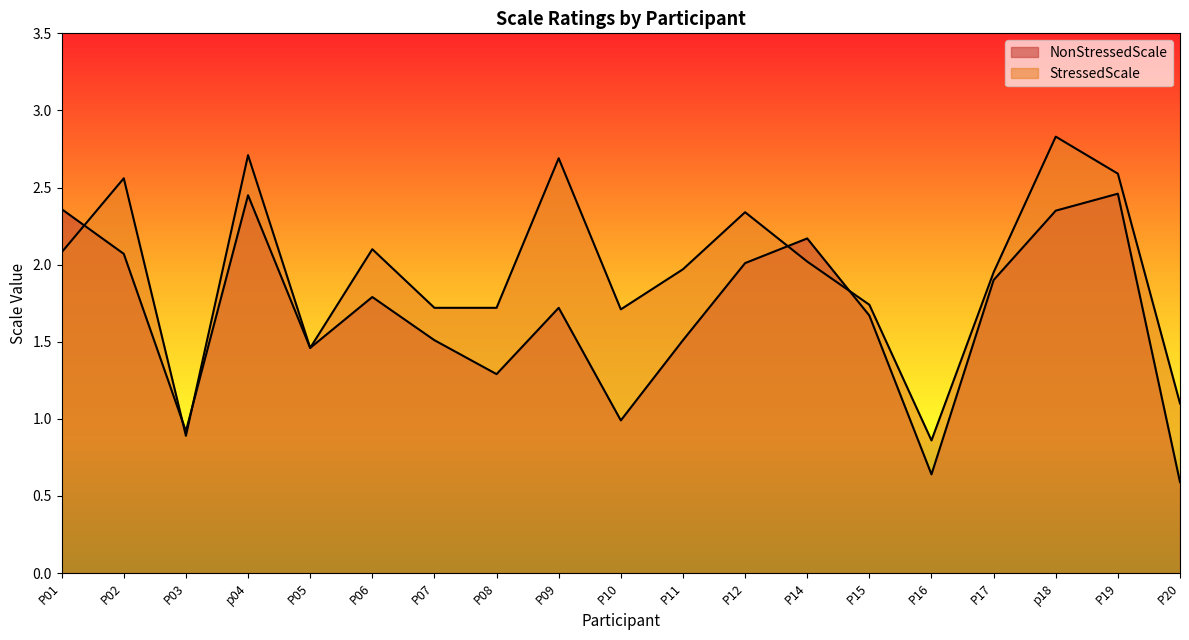

What is the value of the NonStressedScale point at the 15th from the left?

0.6